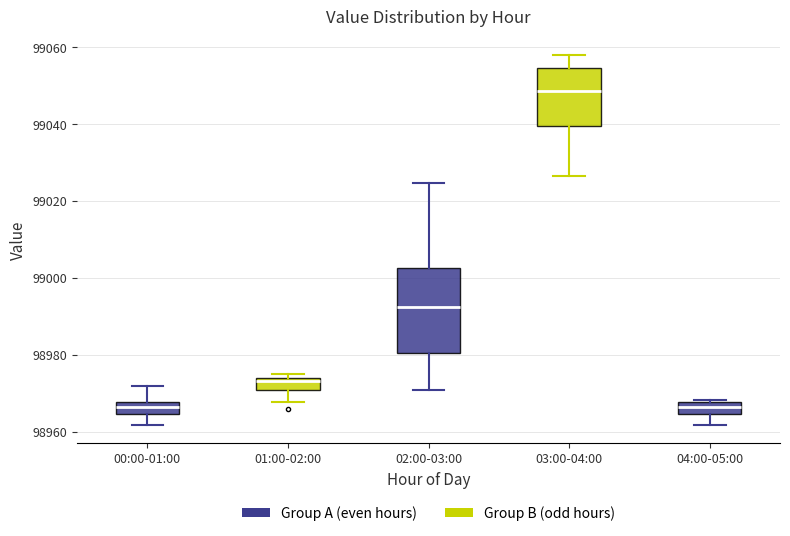

Comparing the boxes themselves (not the whiskers), which one is the tallest?

02:00-03:00